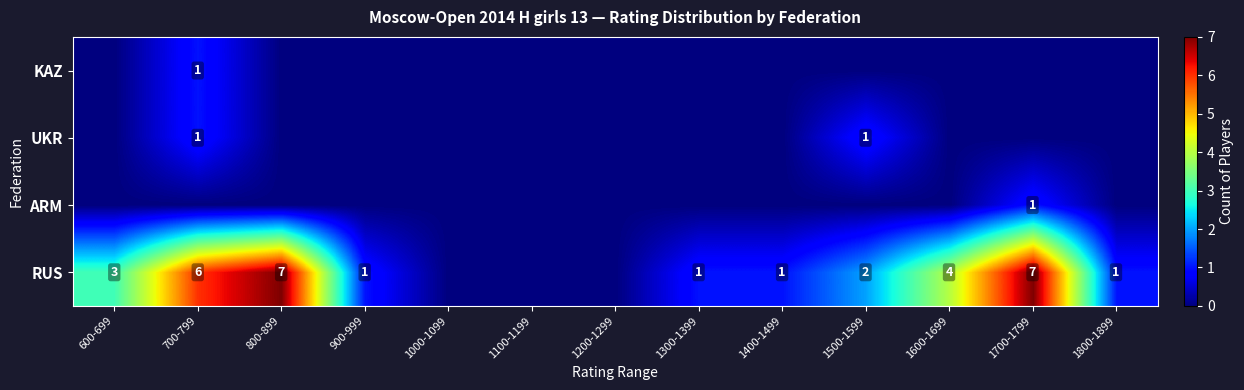

The value of RUS at 1700-1799 is 7. True or false?

True